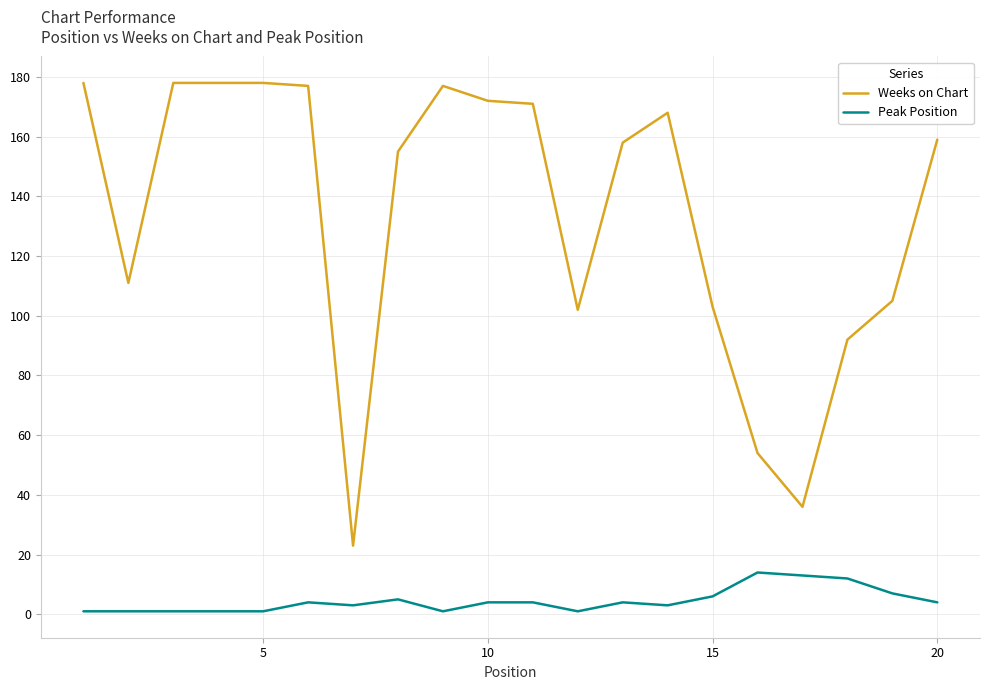

What is the difference between the maximum and minimum values in the Peak Position series?

13